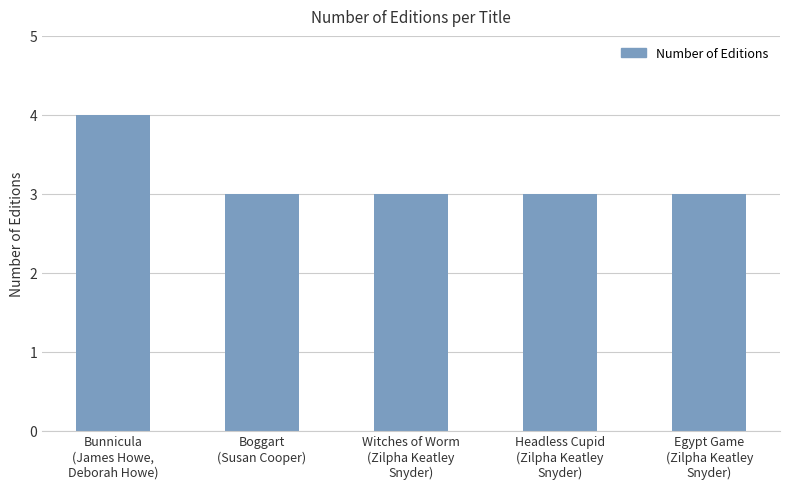

Count the number of categories in the chart.

5